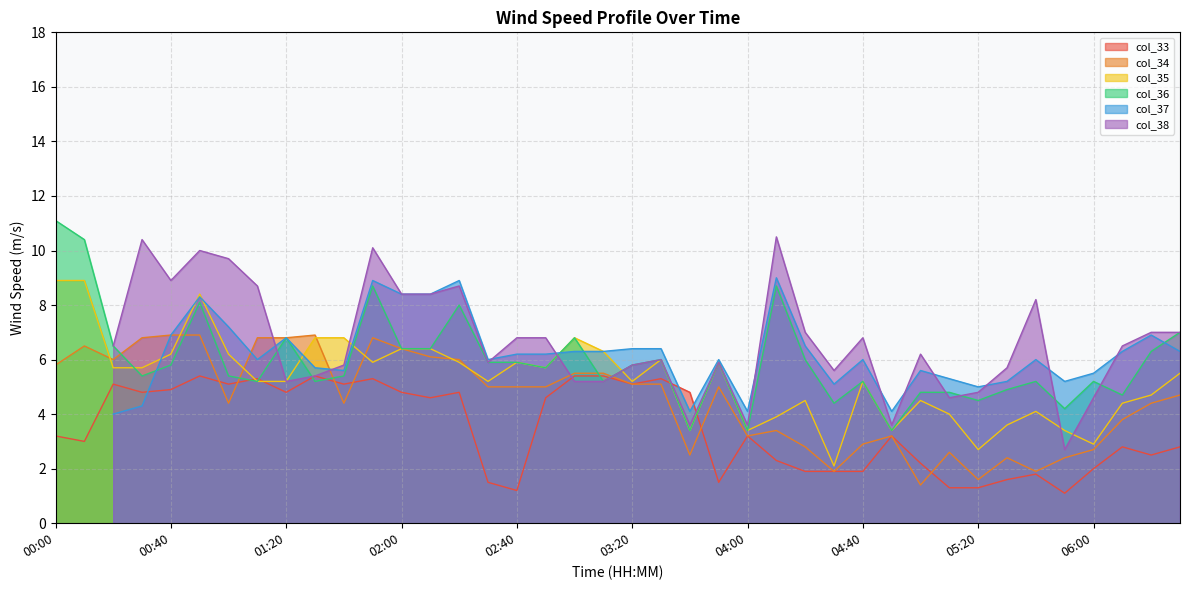

What is the spread (max minus min) of values at 02:30?

4.4